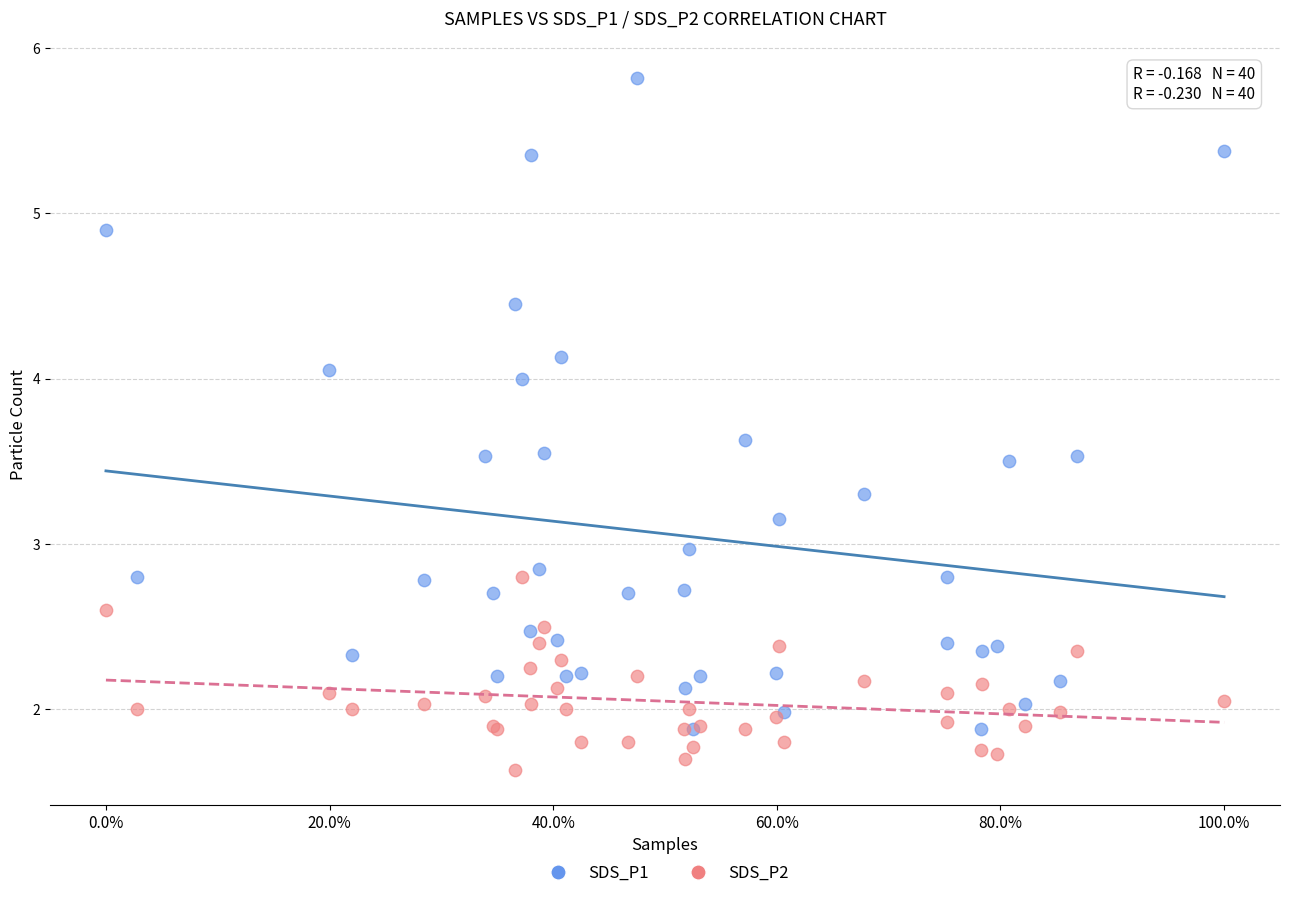

Which series reaches the minimum Y coordinate?

SDS_P2